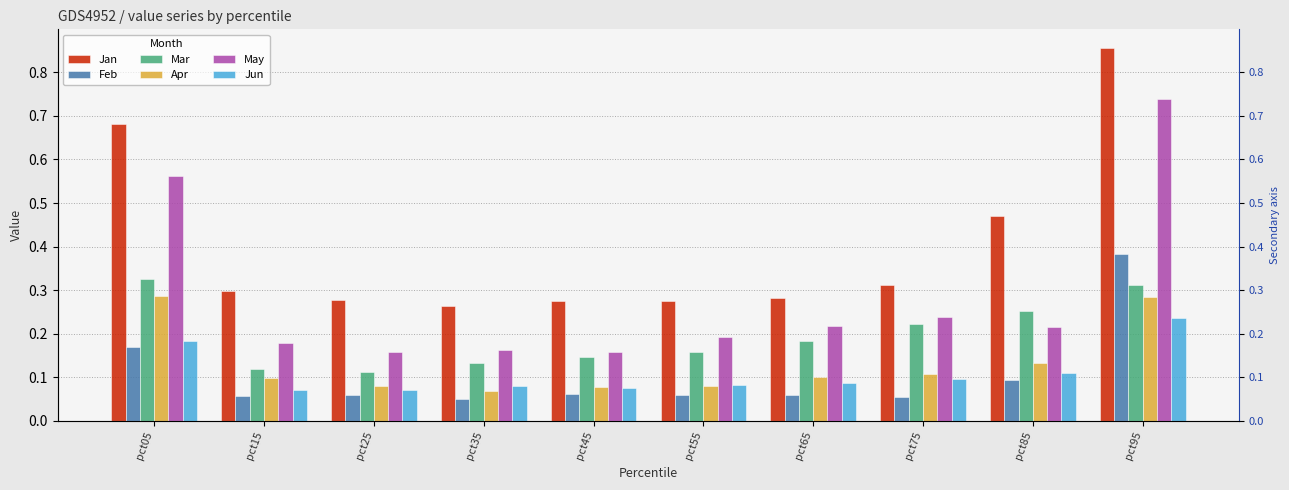

Which series has the largest total across all categories?

Jan